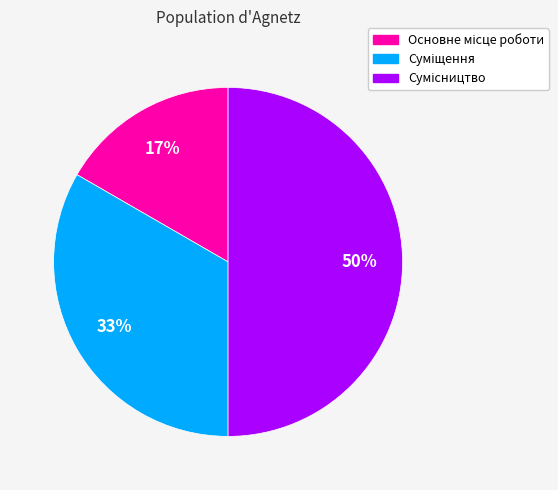

Count the number of slices in the pie.

3